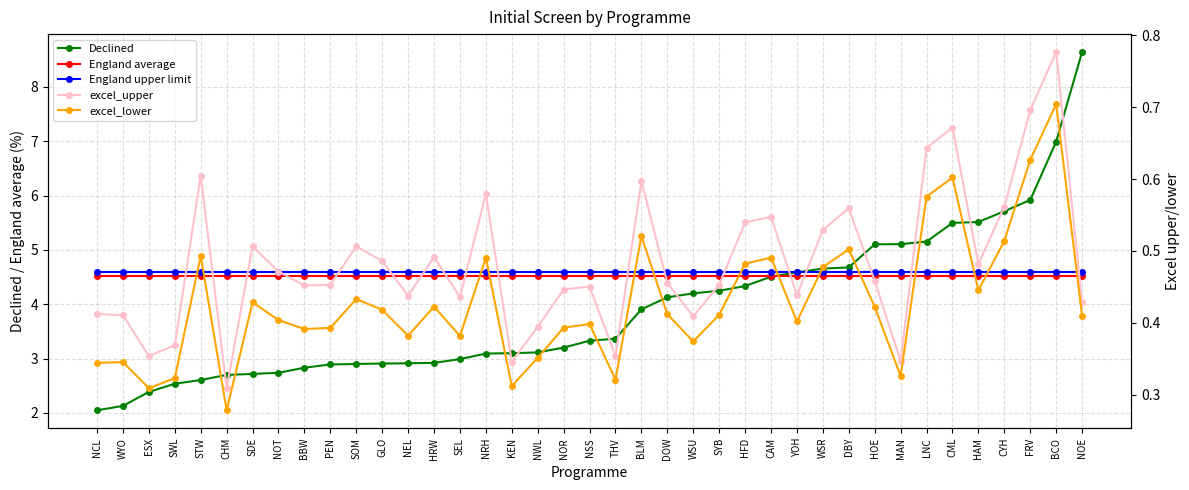

Is the value of excel_lower at BBW greater than the value of England average at WSU?

No